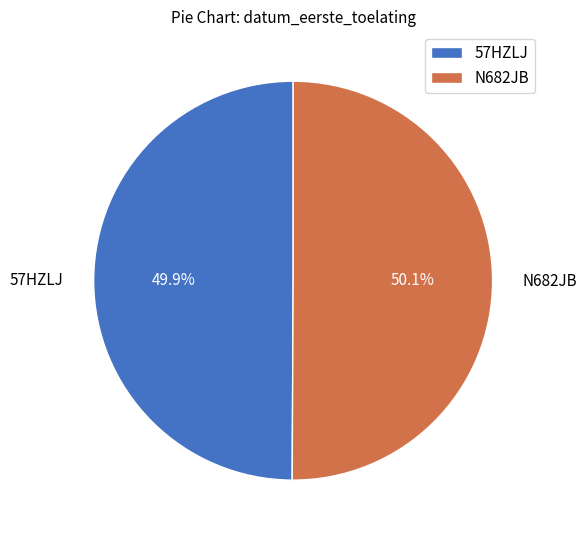

What percentage is NOT represented by N682JB?

49.9%